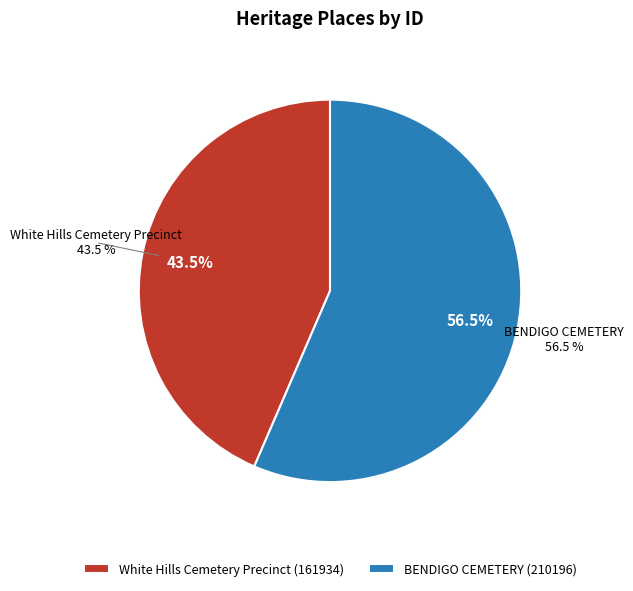

Do White Hills Cemetery Precinct and BENDIGO CEMETERY together represent more than half of the pie?

Yes